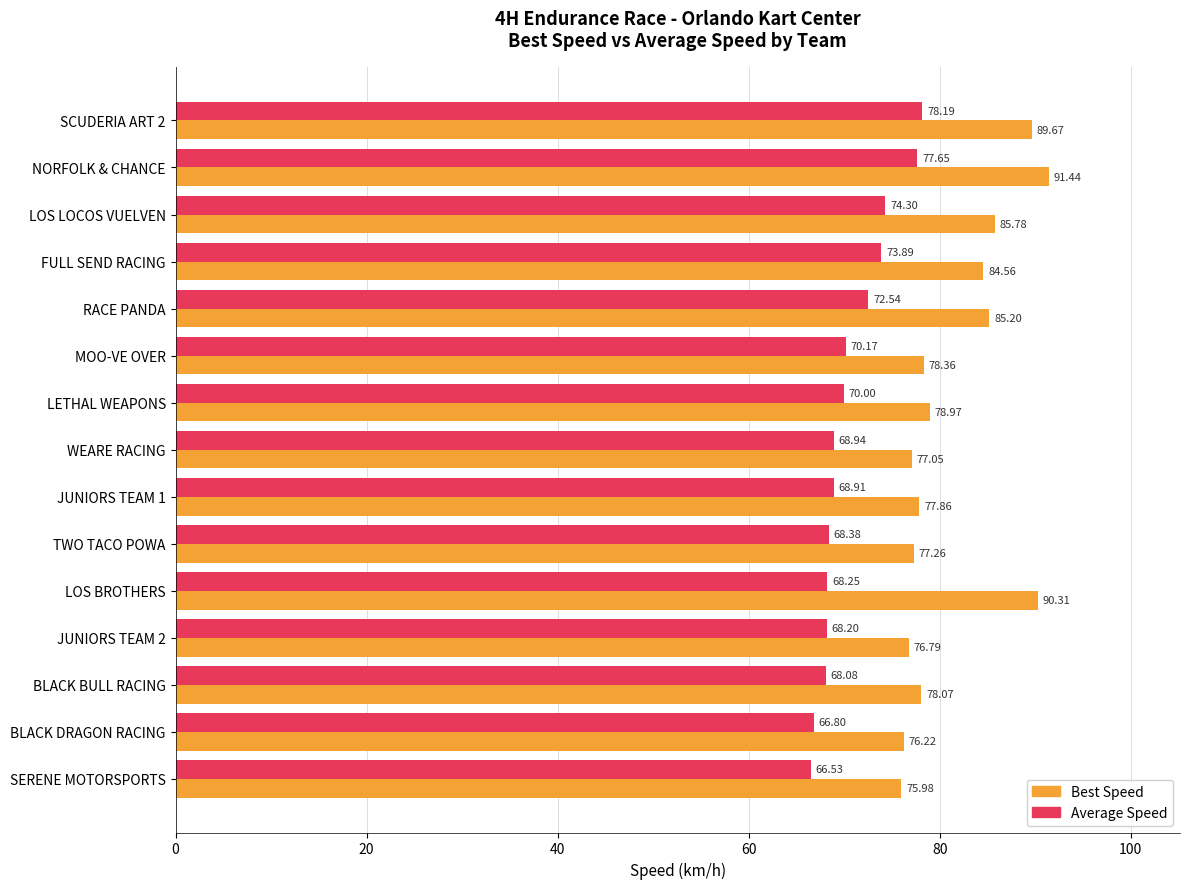

What is the difference between the Average Speed values at WEARE RACING and LOS LOCOS VUELVEN?

5.4